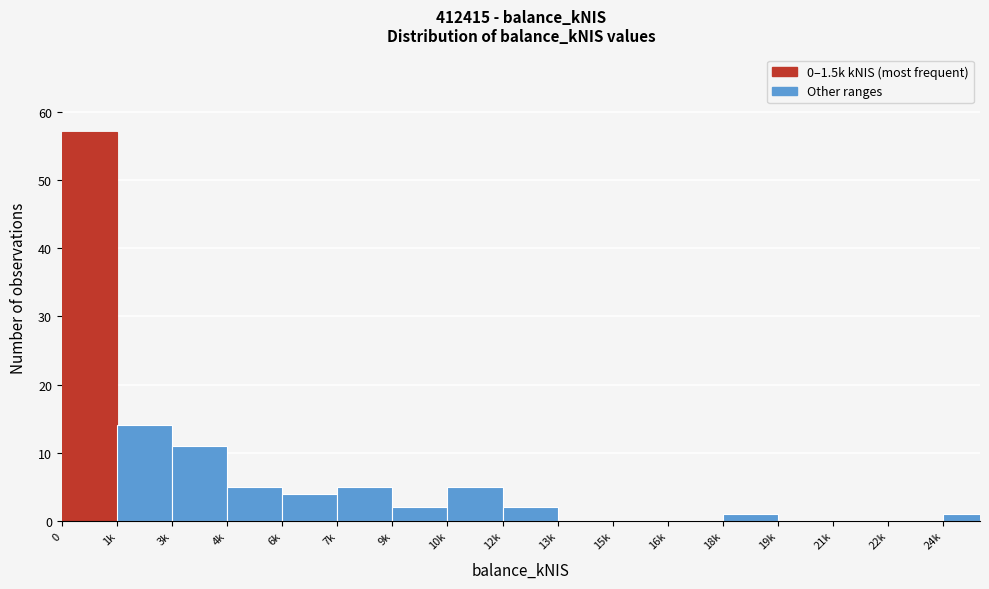

Reading left to right, list all the values displayed in this chart.

0=57	1k=14	3k=11	4k=5	6k=4	7k=5	9k=2	10k=5	12k=2	13k=0	15k=0	16k=0	18k=1	19k=0	21k=0	22k=0	24k=1